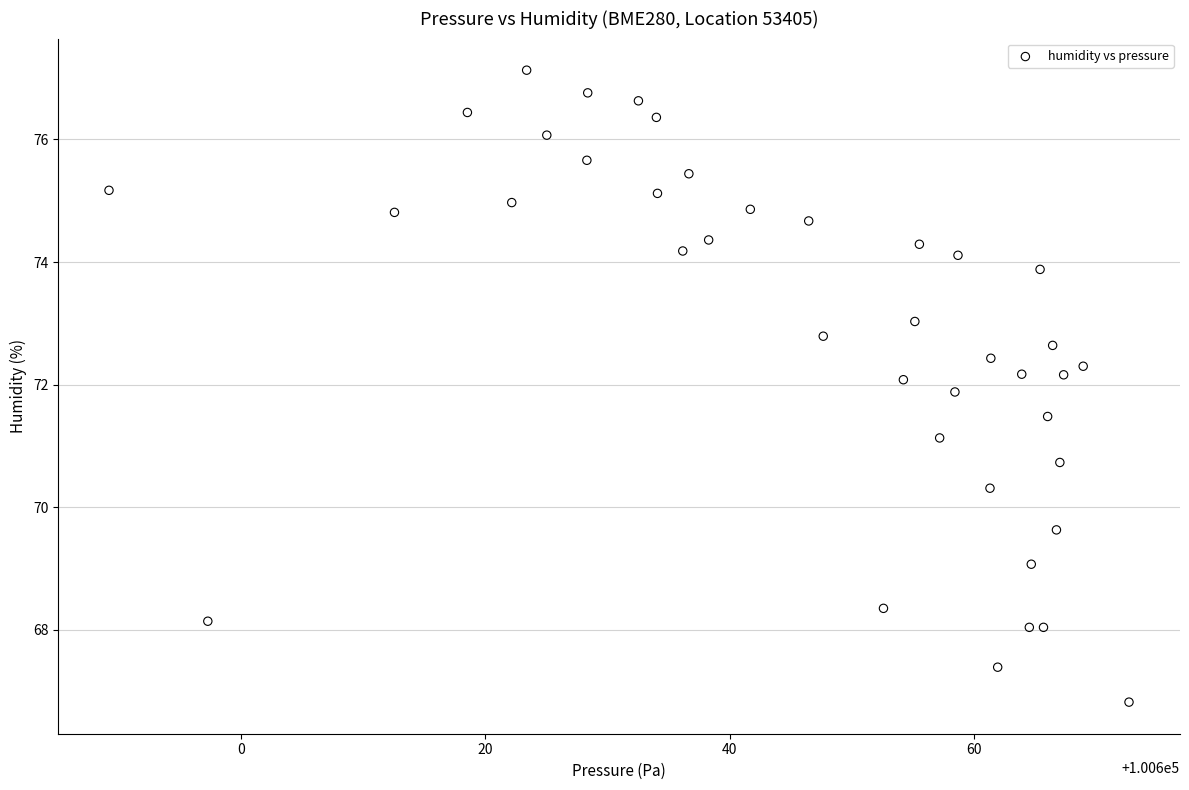

What Y value in the scatter plot is closest to 71?

71.1